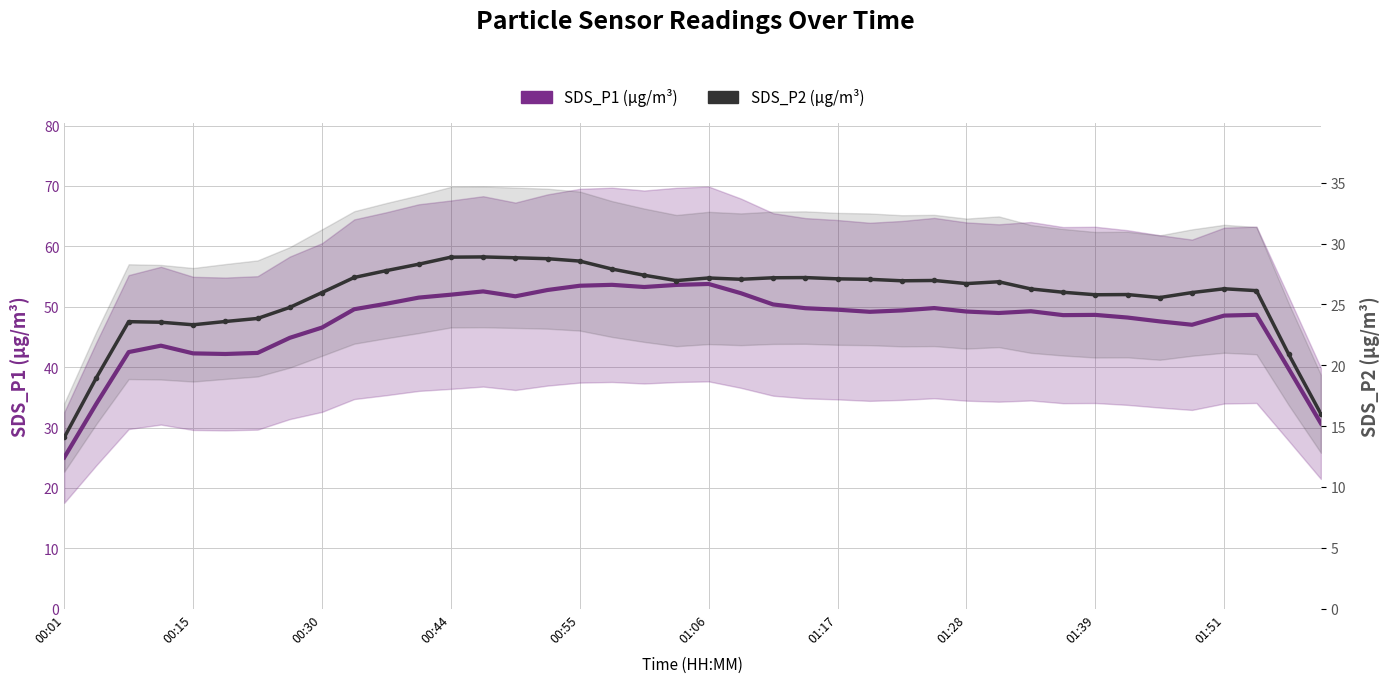

How many interior local valleys does the SDS_P2 (µg/m³) series have?

7